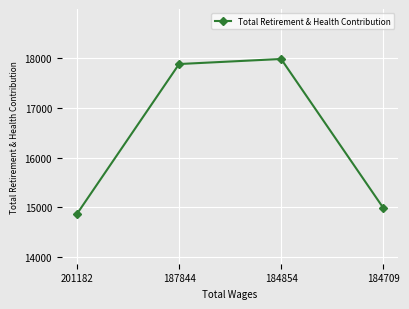

What is the maximum value shown in the chart?

17971